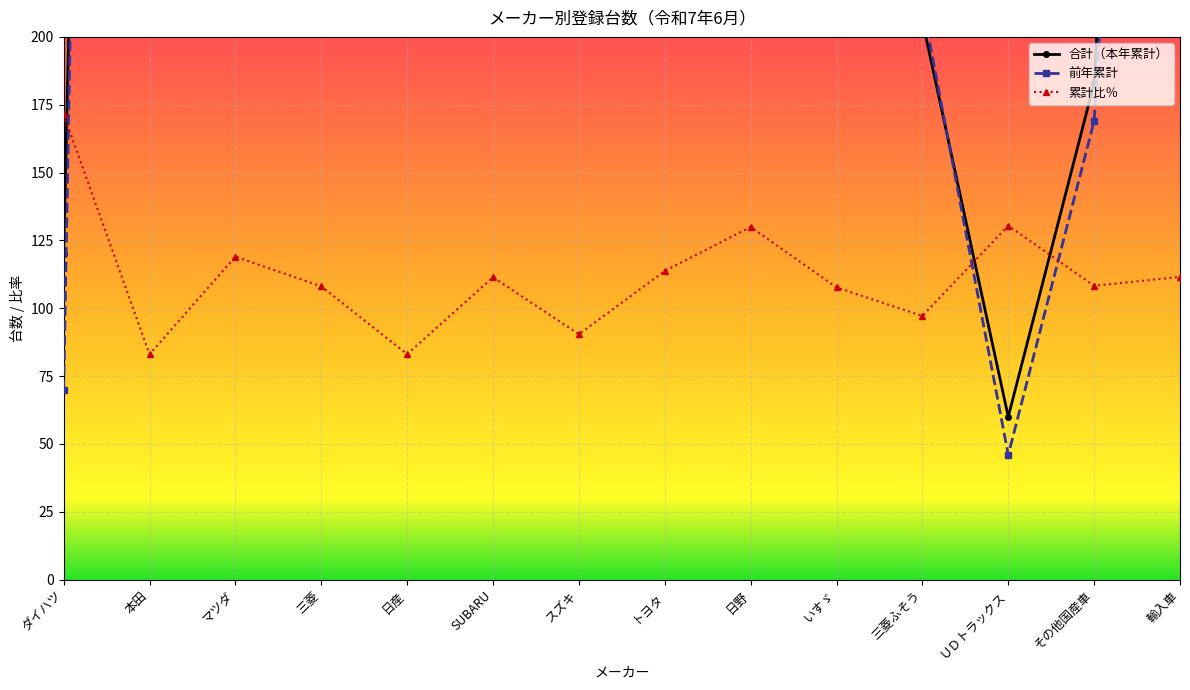

Is it true that 前年累計 equals 786.0 at スズキ?

True